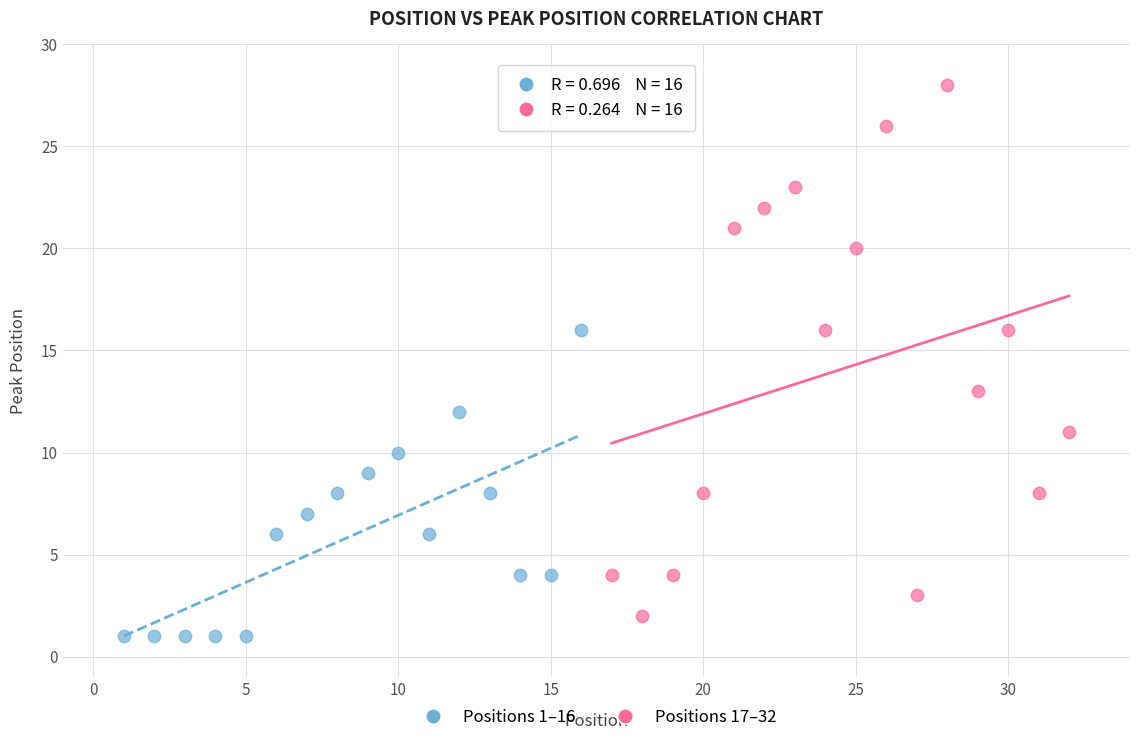

Which series has the largest Y range (max minus min)?

Positions 17–32